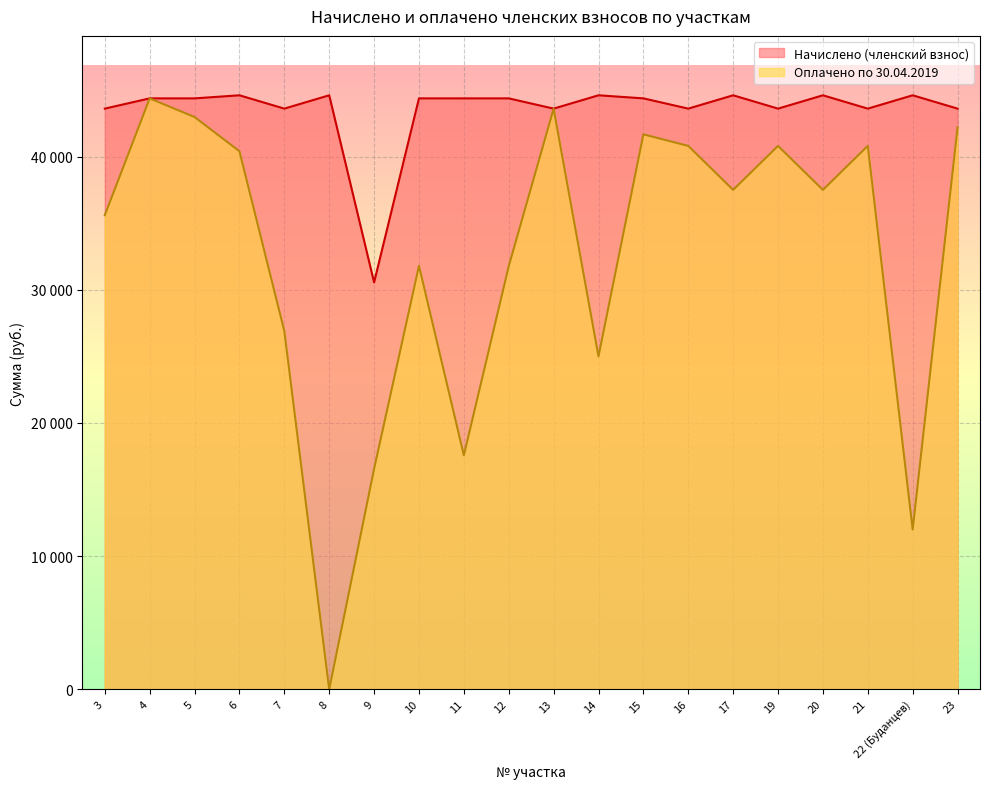

What is the sum of all Оплачено по 30.04.2019 values?

649805